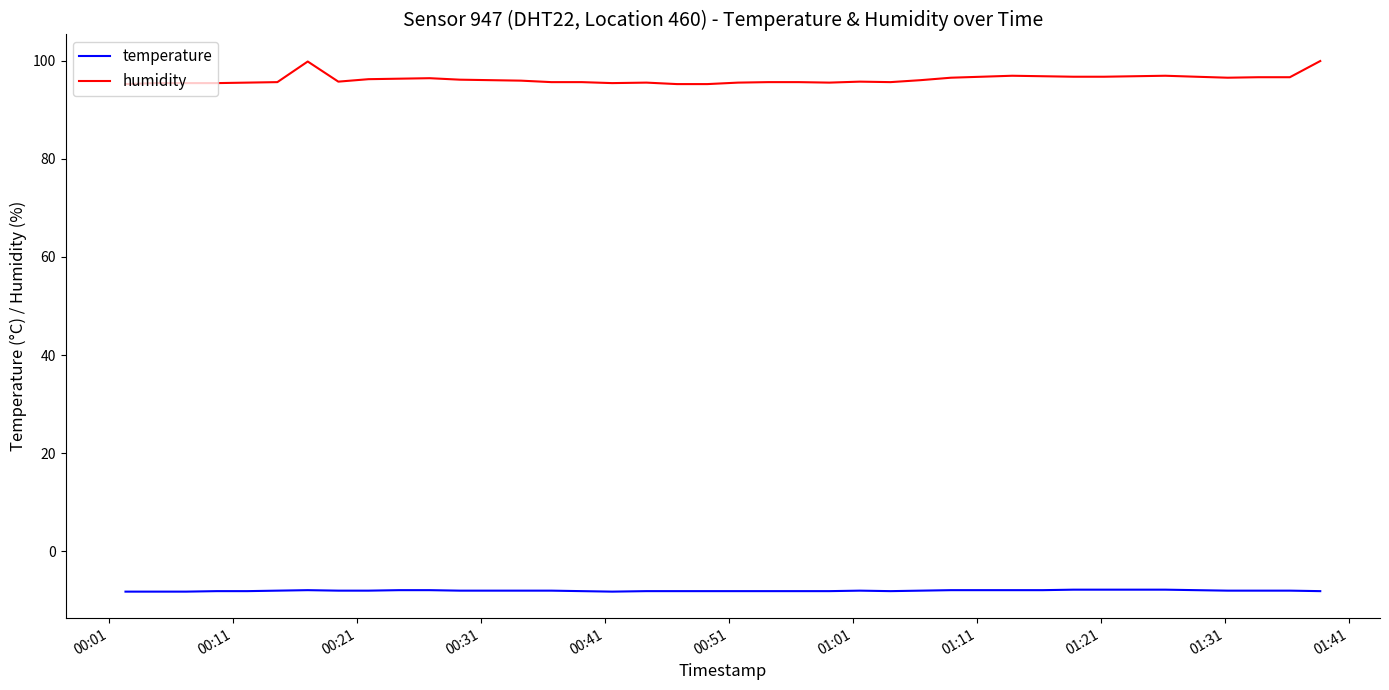

Rank the series by their average value, from lowest to highest.

temperature, humidity